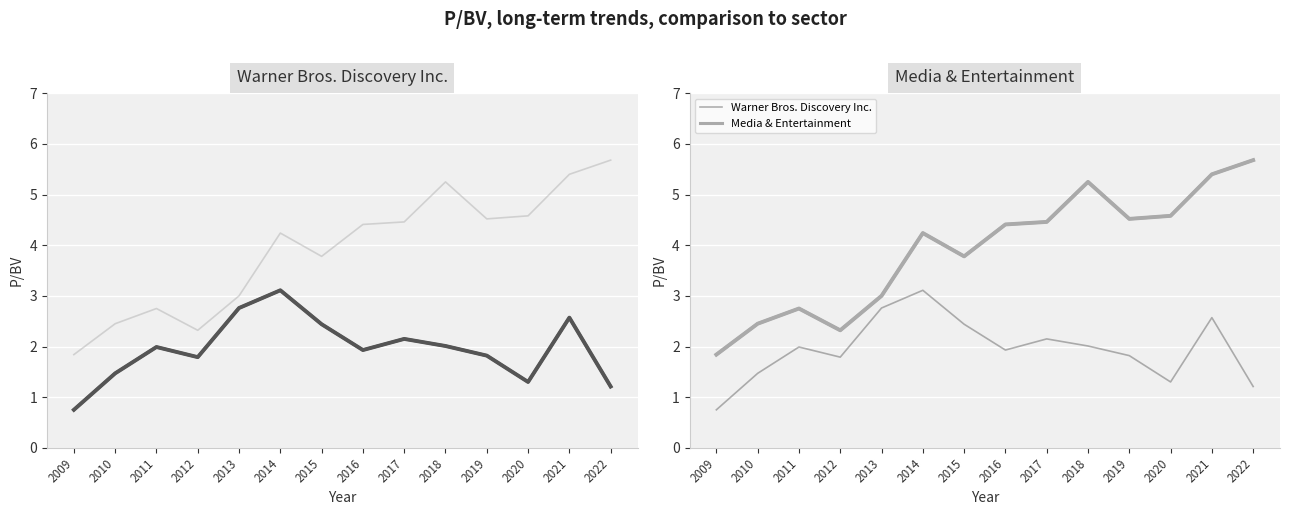

Which series changed the most between 2018 and 2021?

Warner Bros. Discovery Inc.